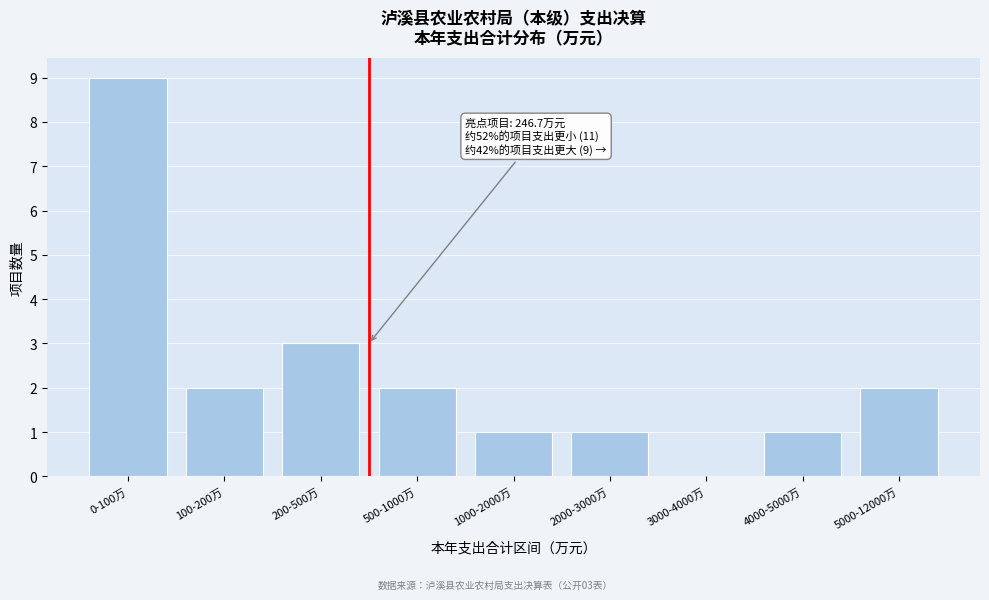

Reading right to left, list all the values displayed in this chart.

5000-12000万=2	4000-5000万=1	3000-4000万=0	2000-3000万=1	1000-2000万=1	500-1000万=2	200-500万=3	100-200万=2	0-100万=9